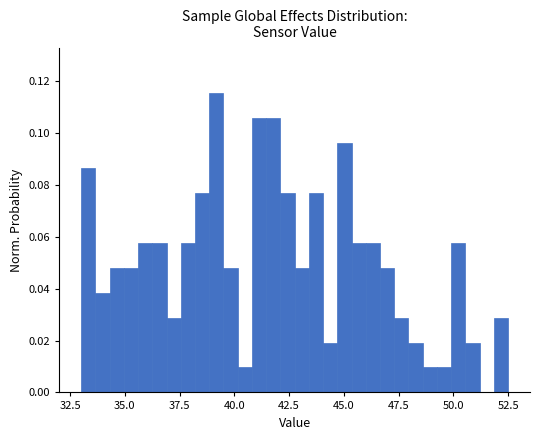

Read against the x-axis, roughly where is the centre of the tallest bar?

39.0